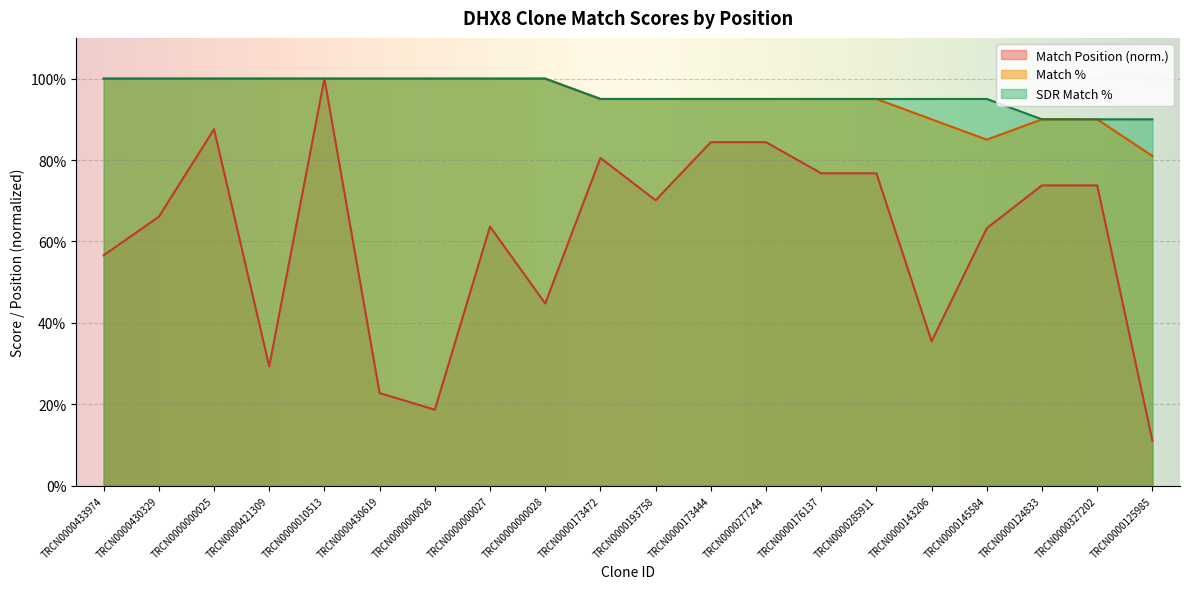

Which category has the highest value across all series?

TRCN0000010513